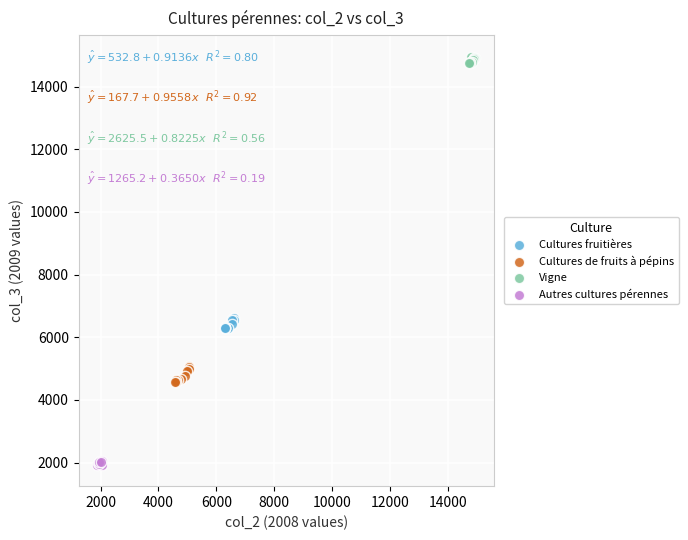

Which series reaches the minimum Y coordinate?

Autres cultures pérennes